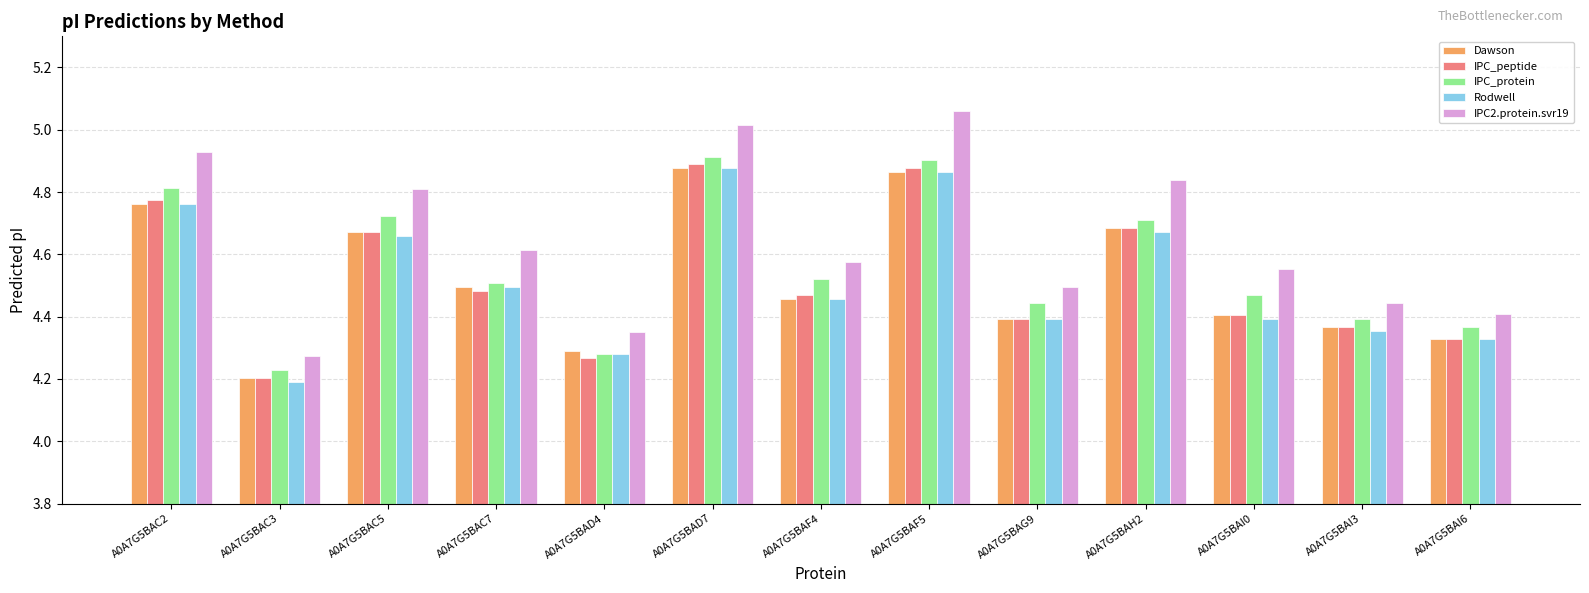

What is the difference between the maximum and minimum values in the IPC_protein series?

0.7